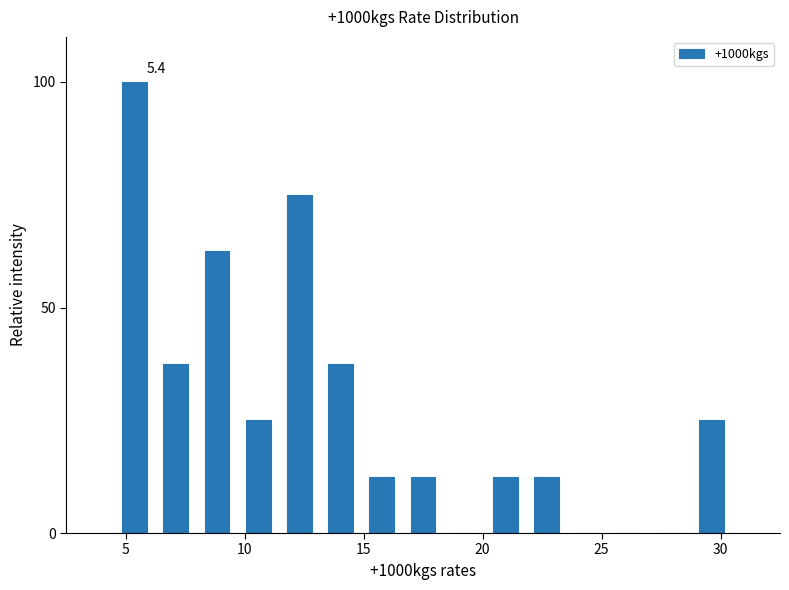

Around what value on the x-axis is the tallest bar? Give the approximate position of its centre, as read against the axis.

5.5